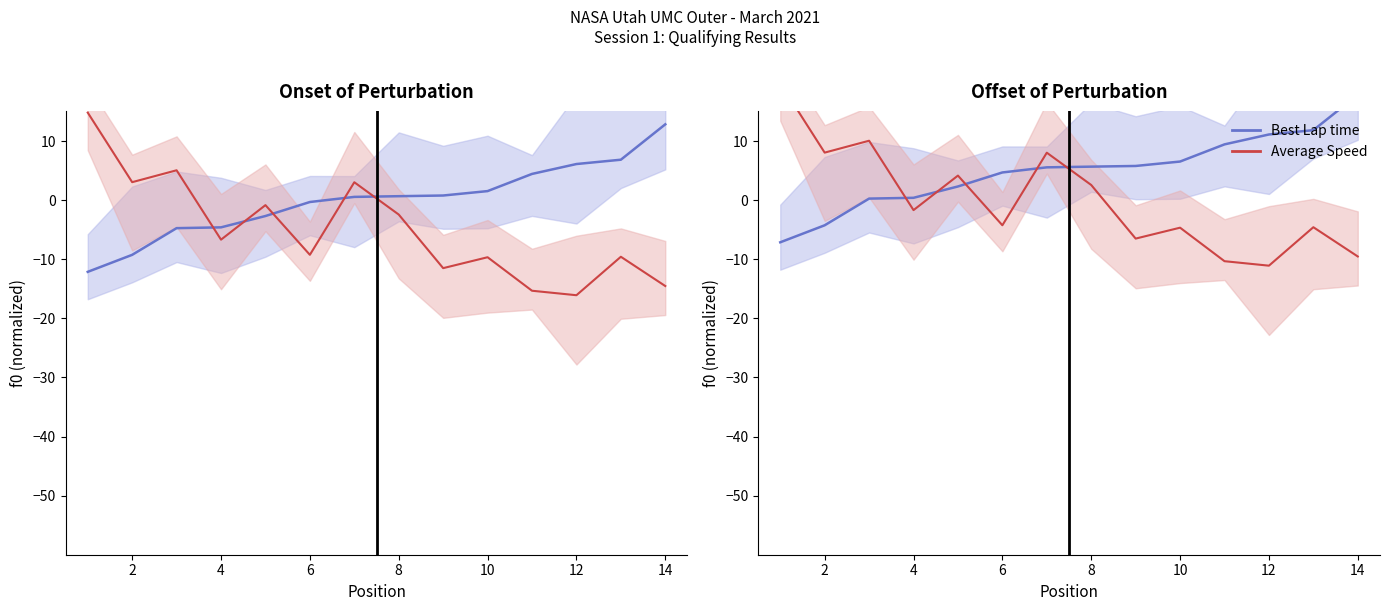

What is the difference between the Best Lap time values at 10 and 0?

11.8